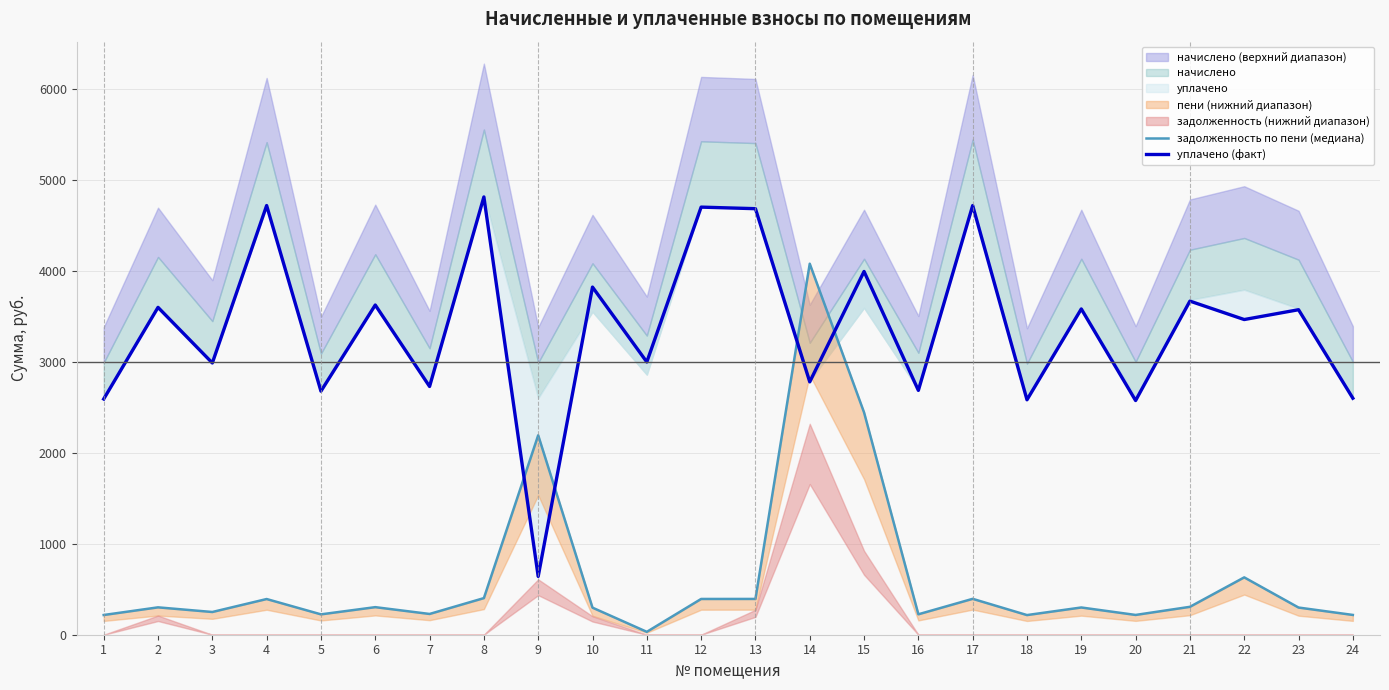

Reading left to right, list all the values displayed in this chart.

задолженность по пени (медиана): 1=216.7	2=301.0	3=249.8	4=392.4	5=223.9	6=303.1	7=228.2	8=402.5	9=2192.8	10=297.5	11=31.8	12=393.1	13=393.4	14=4078.9	15=2443.8	16=224.6	17=394.6	18=216.0	19=299.5	20=217.4	21=306.7	22=630.5	23=298.8	24=217.4
уплачено (факт): 1=2591.6	2=3599.0	3=2987.7	4=4718.5	5=2677.7	6=3624.8	7=2729.4	8=4813.0	9=641.1	10=3821.8	11=2998.4	12=4701.1	13=4683.8	14=2780.0	15=3993.5	16=2686.3	17=4718.3	18=2583.0	19=3581.8	20=2574.7	21=3667.9	22=3465.2	23=3573.2	24=2600.2